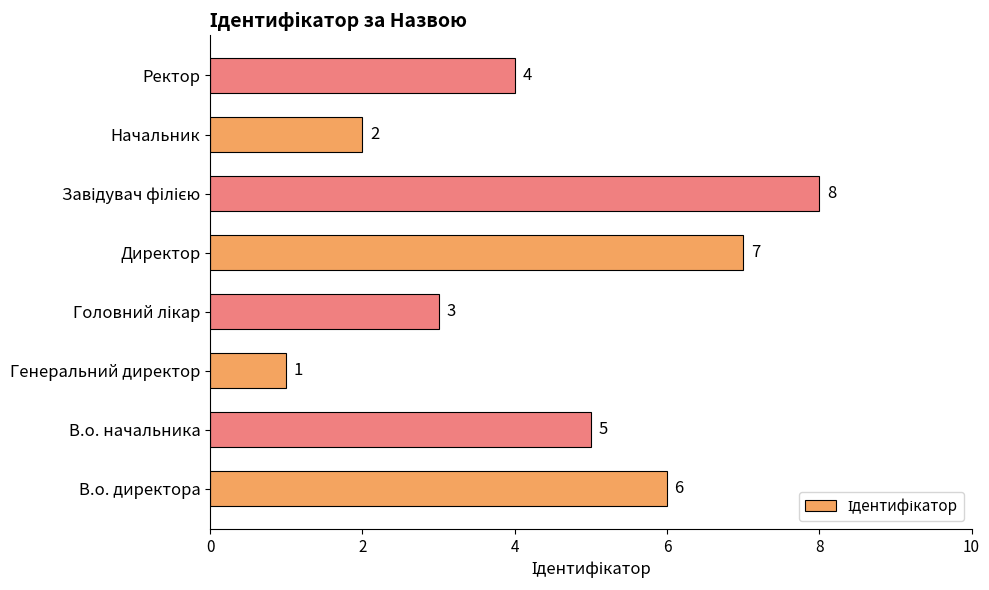

At which label is the value closest to 4?

Ректор